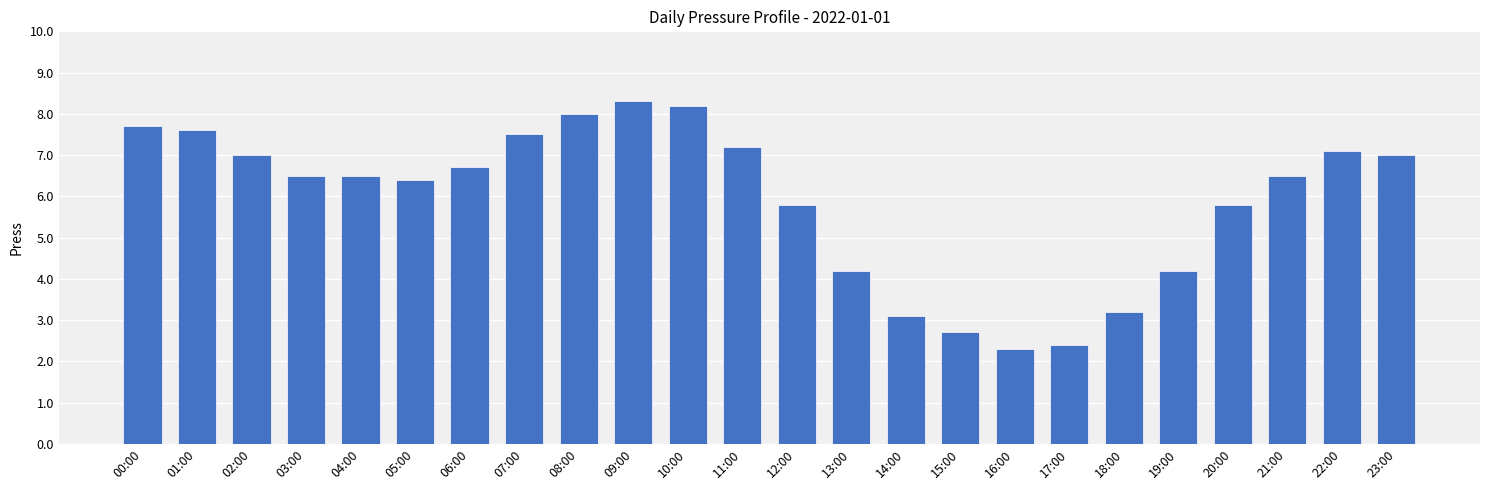

What position from the left is 10:00?

11